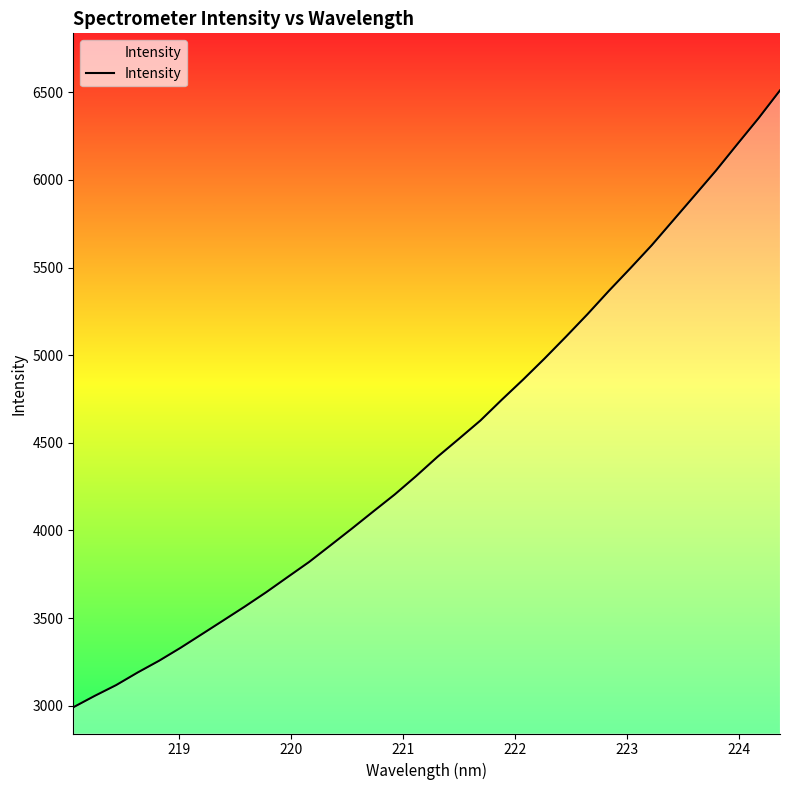

What is the difference between the maximum and minimum values?

3520.3